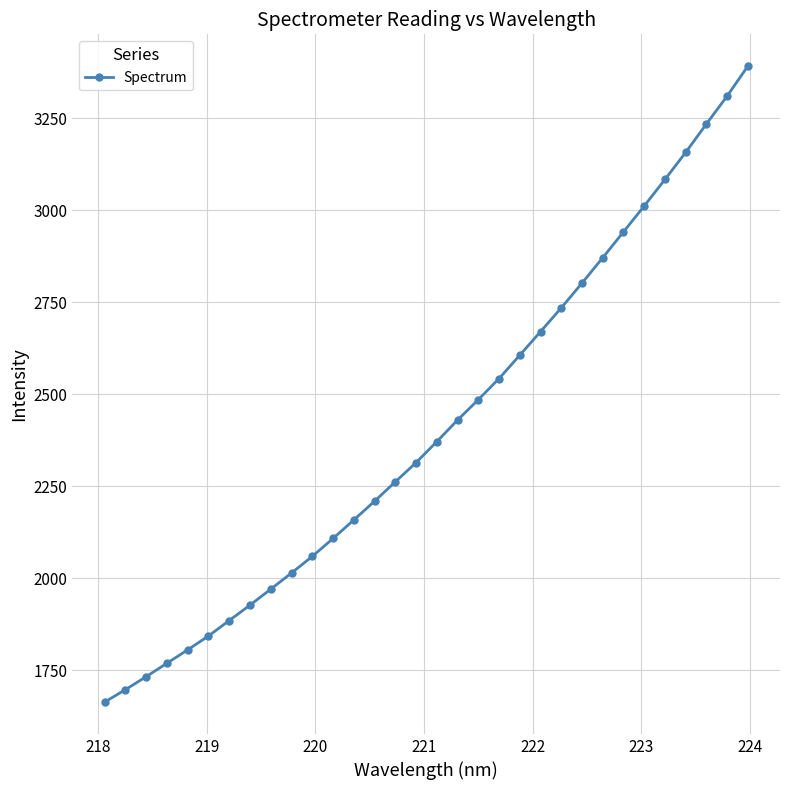

What is the value of the 3rd point from the left?

1731.9